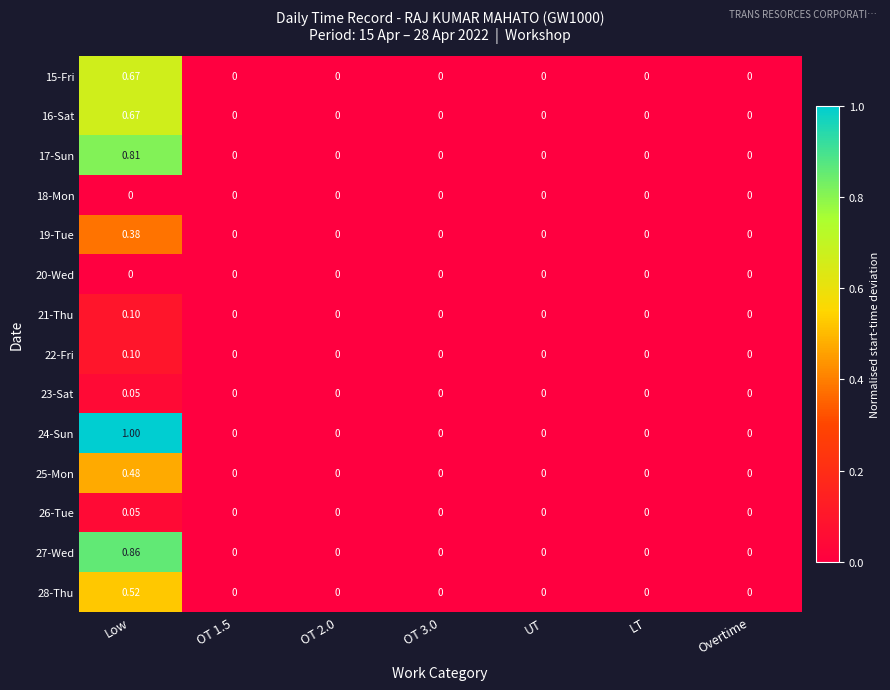

Which series has the largest range (max minus min)?

24-Sun